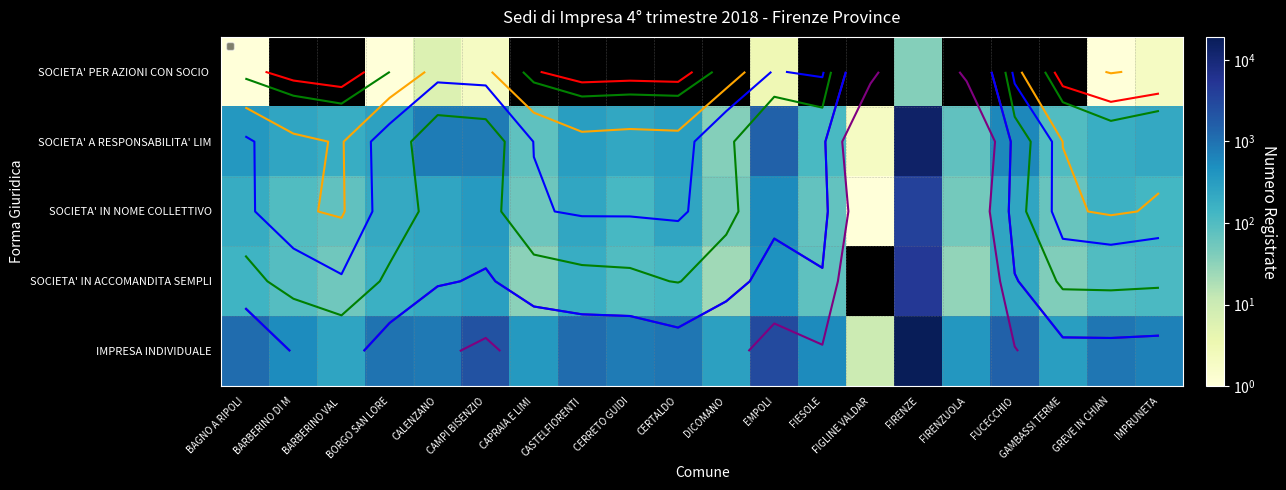

What is the minimum value shown in the chart?

1.0